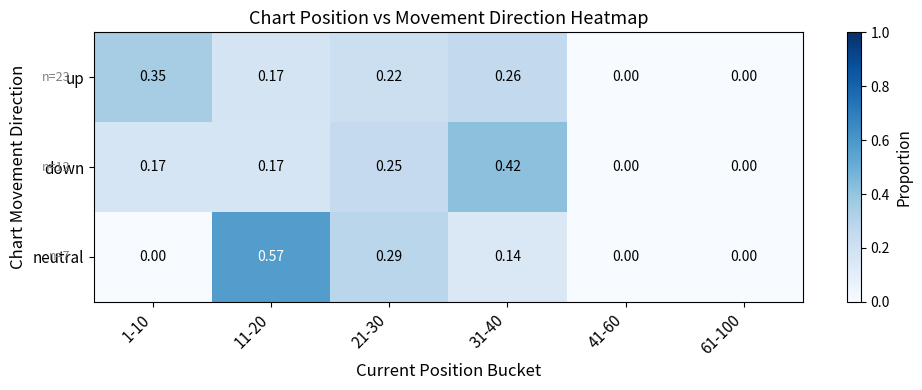

At 31-40, list the series in order from largest to smallest.

down, up, neutral